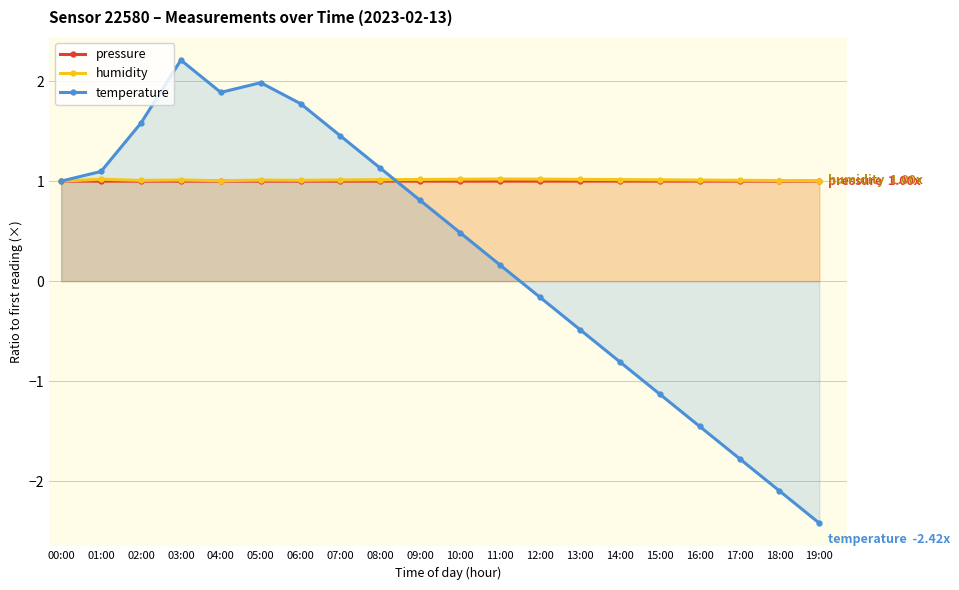

Rank the series by their maximum value, from lowest to highest.

pressure, humidity, temperature